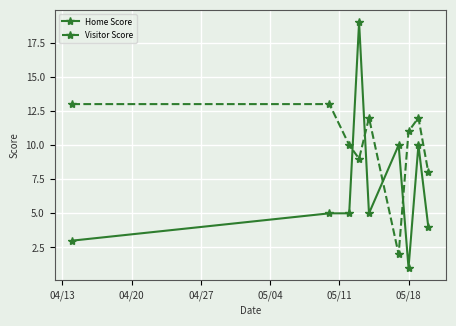

What is the value of the Visitor Score point at the 6th from the left?

2